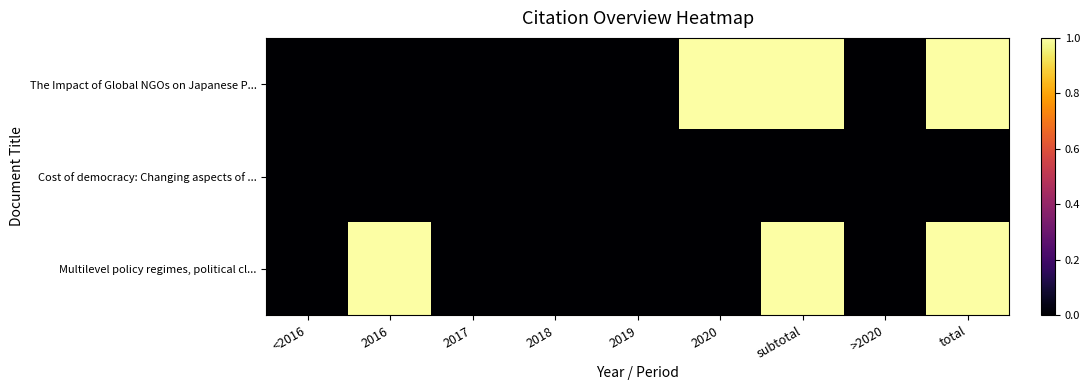

Reading left to right, what are all the values shown in this chart?

The Impact of Global NGOs on Japanese P...: <2016=0	2016=0	2017=0	2018=0	2019=0	2020=1	subtotal=1	>2020=0	total=1
Cost of democracy: Changing aspects of ...: <2016=0	2016=0	2017=0	2018=0	2019=0	2020=0	subtotal=0	>2020=0	total=0
Multilevel policy regimes, political cl...: <2016=0	2016=1	2017=0	2018=0	2019=0	2020=0	subtotal=1	>2020=0	total=1